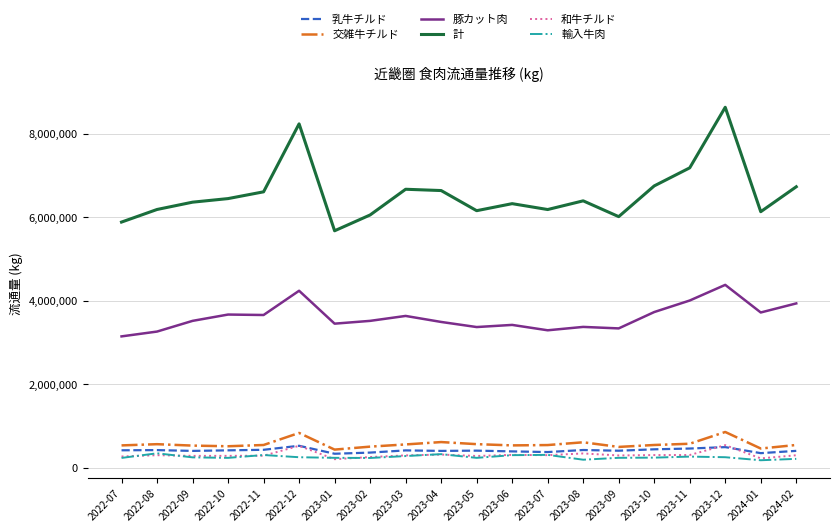

What is the total value across all series at 2022-12?

14628627